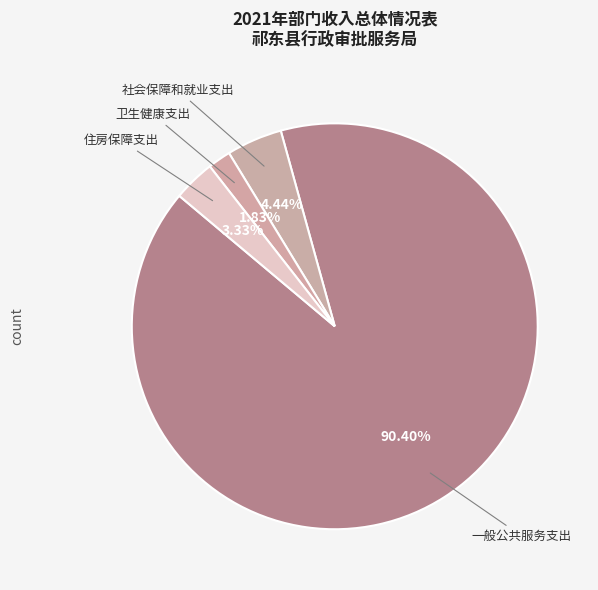

How many segments does this pie chart have?

4